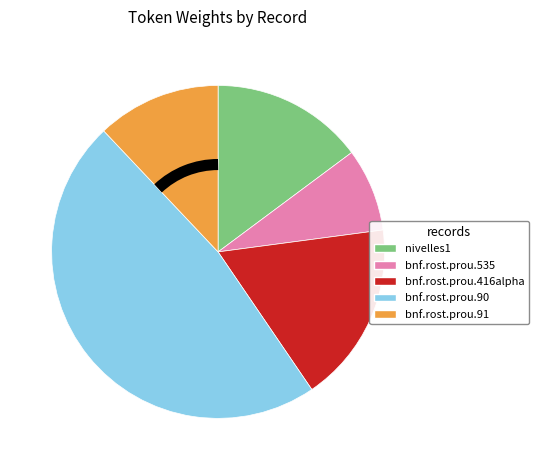

Rank the categories by value from highest to lowest.

bnf.rost.prou.90, bnf.rost.prou.416alpha, nivelles1, bnf.rost.prou.91, bnf.rost.prou.535